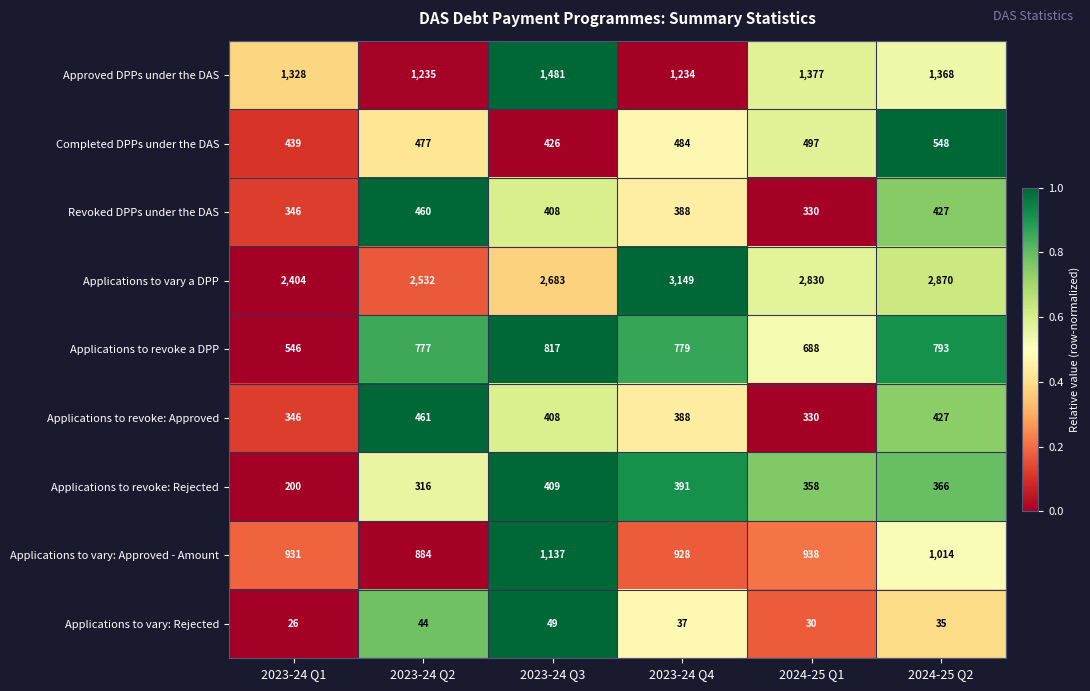

What is the sum of all Completed DPPs under the DAS values?

2871